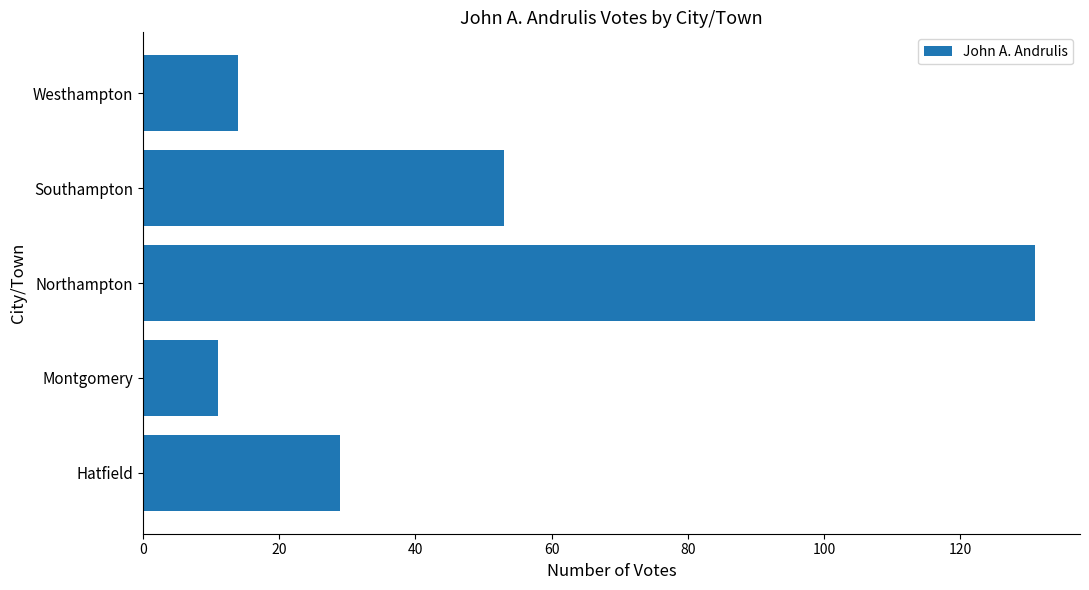

True or false: the data shows 22 at Southampton.

False